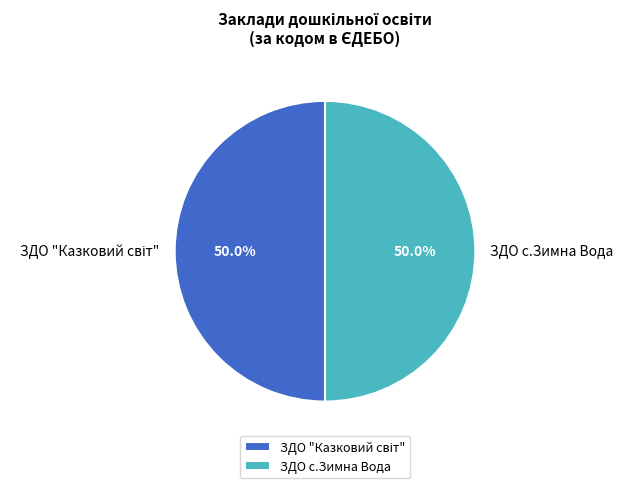

What percentage is NOT represented by ЗДО с.Зимна Вода?

50.0%